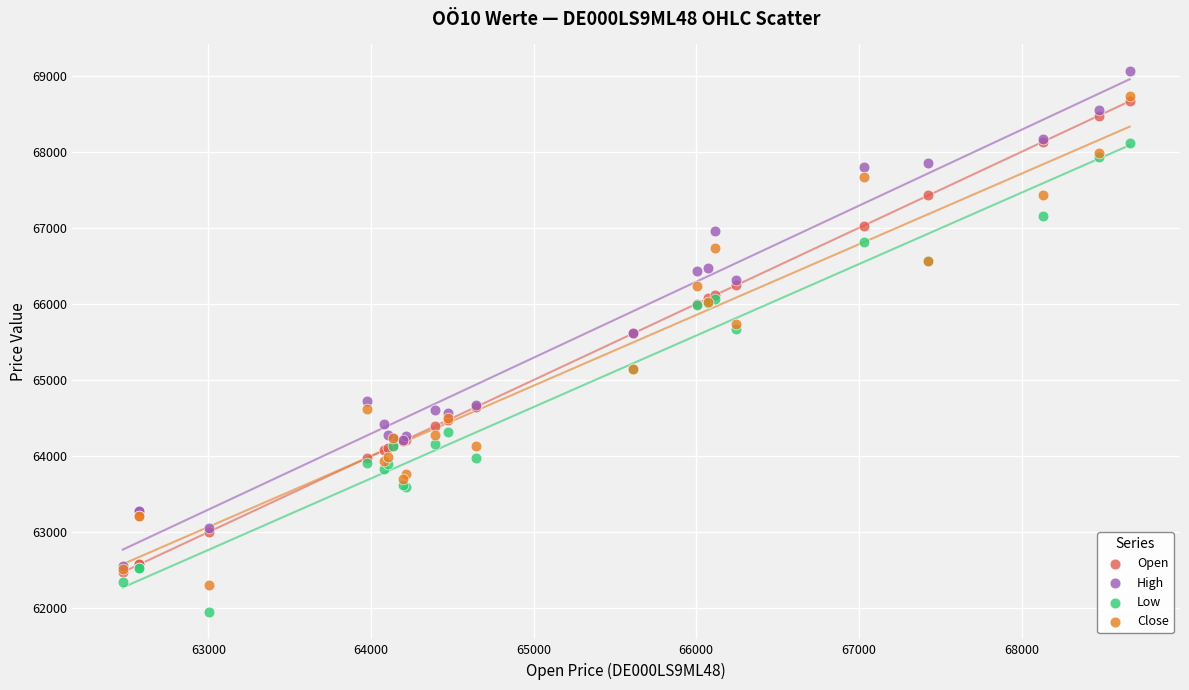

Which series has the widest spread of Y values?

High